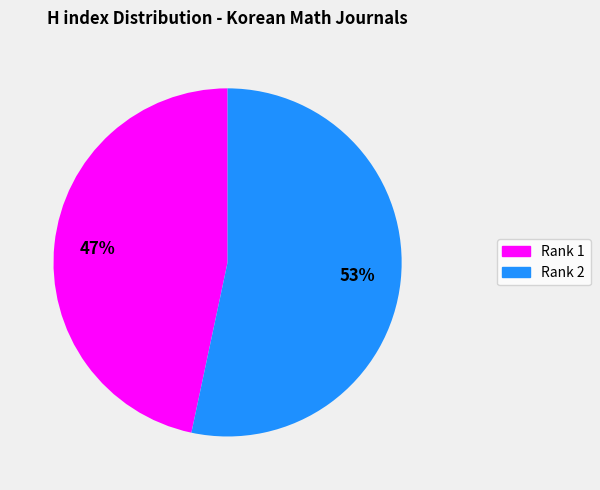

Does any single category account for the majority?

Yes